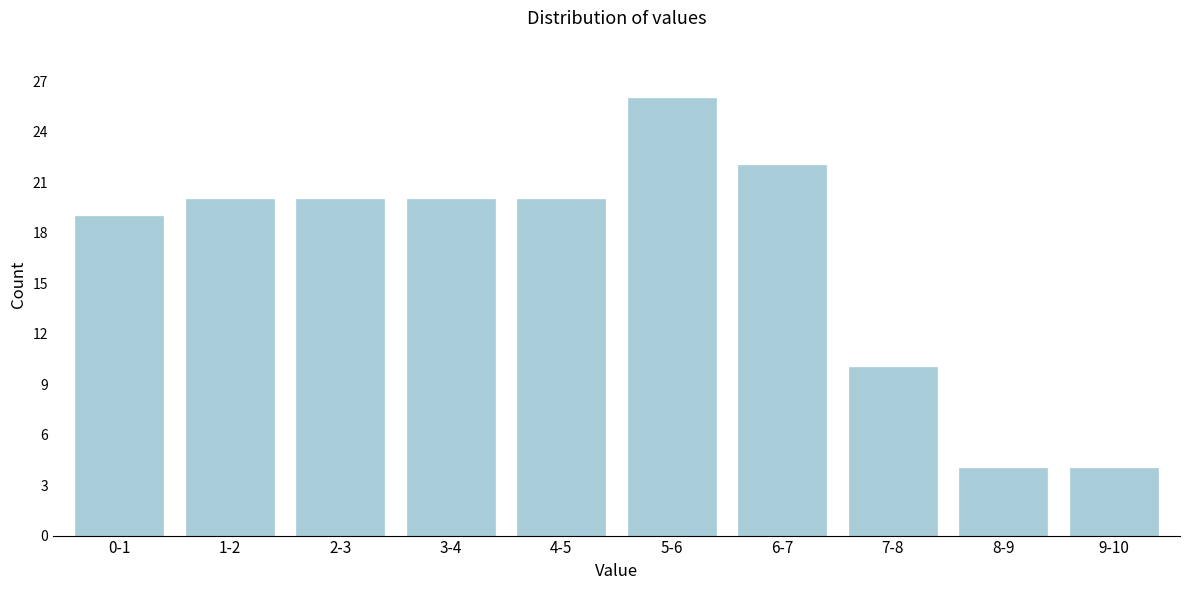

Reading right to left, extract all data points from this chart.

4	4	10	22	26	20	20	20	20	19